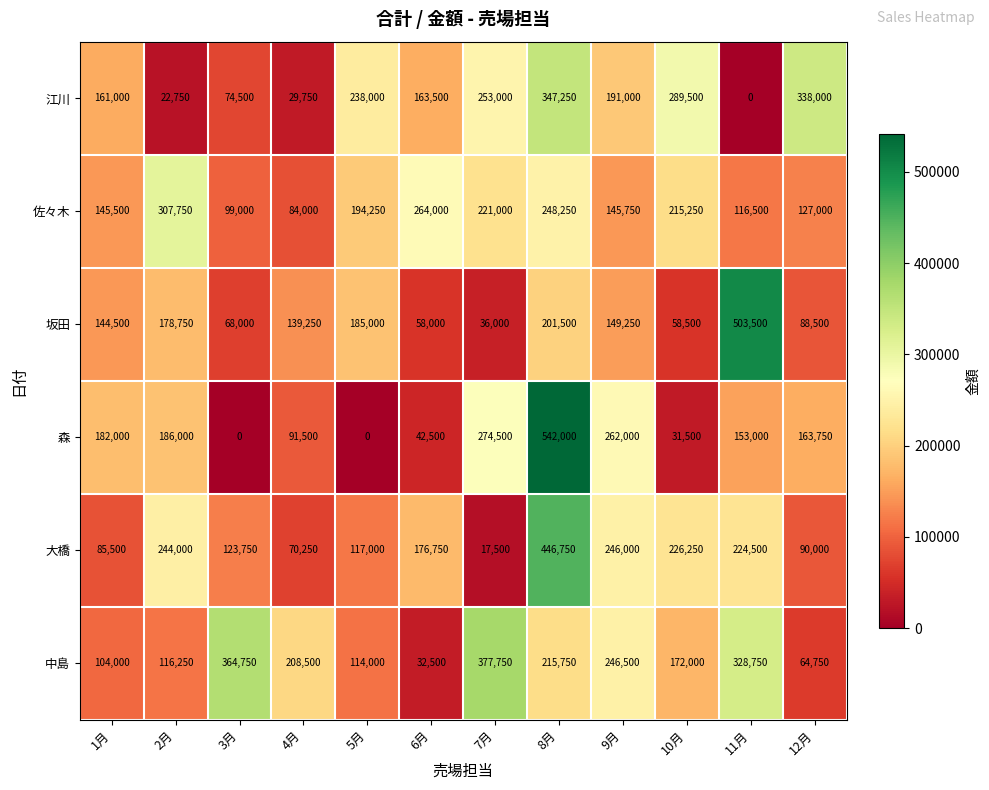

At which category is the sum across all series the highest?

8月